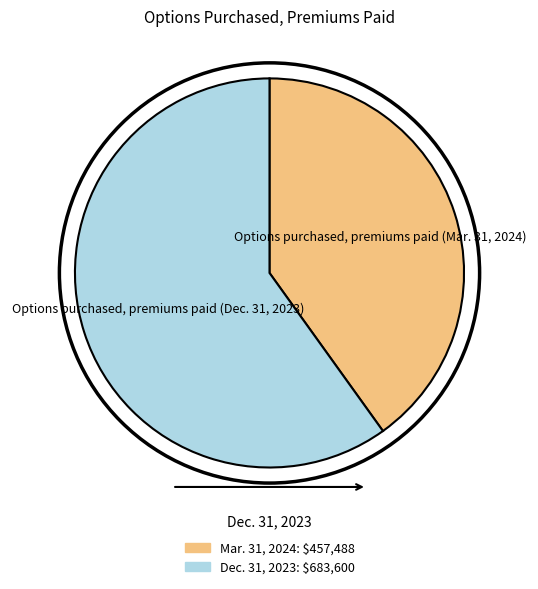

Is there any slice that represents more than half of the pie?

Yes